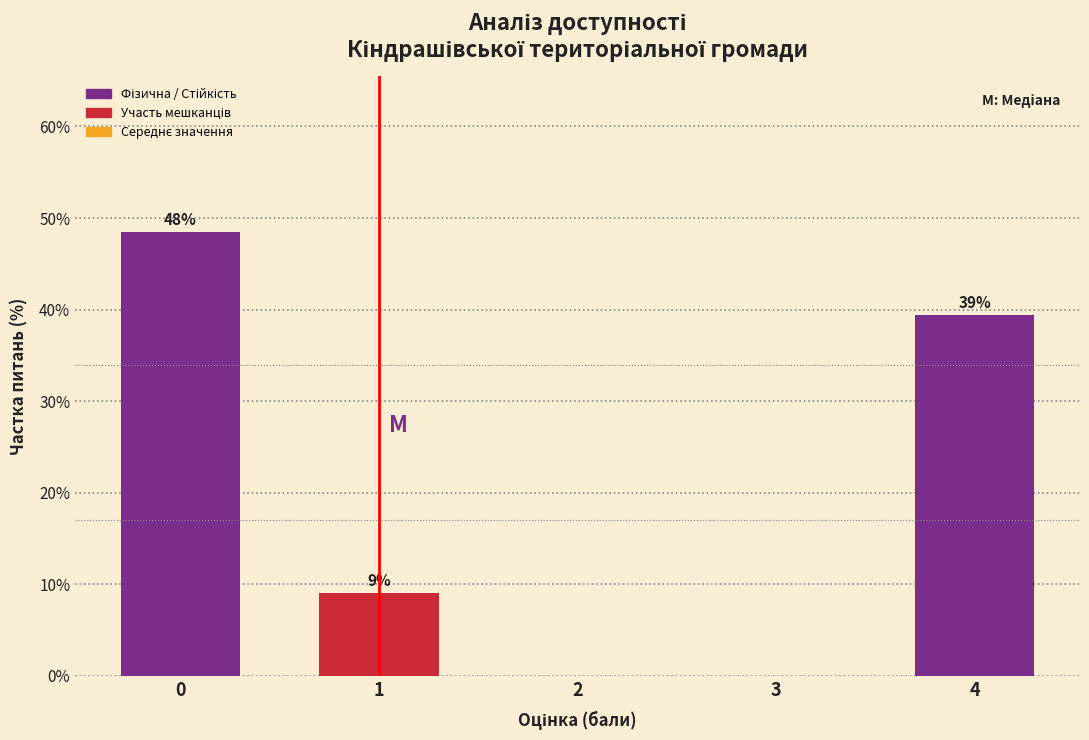

Are the bars horizontal?

No